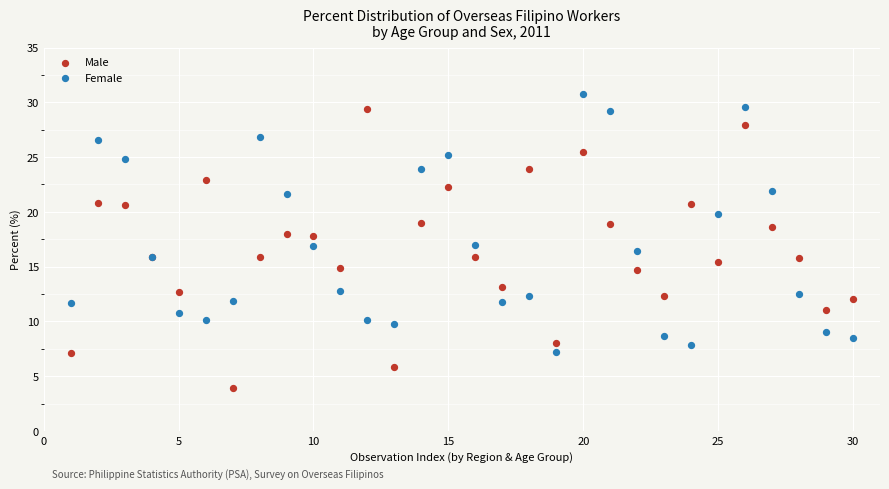

Which series has the largest Y range (max minus min)?

Male